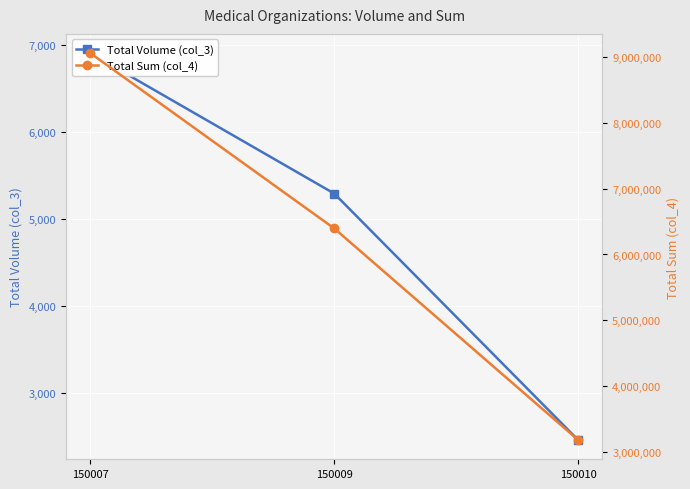

How many data points in Total Volume (col_3) are less than 5291?

1